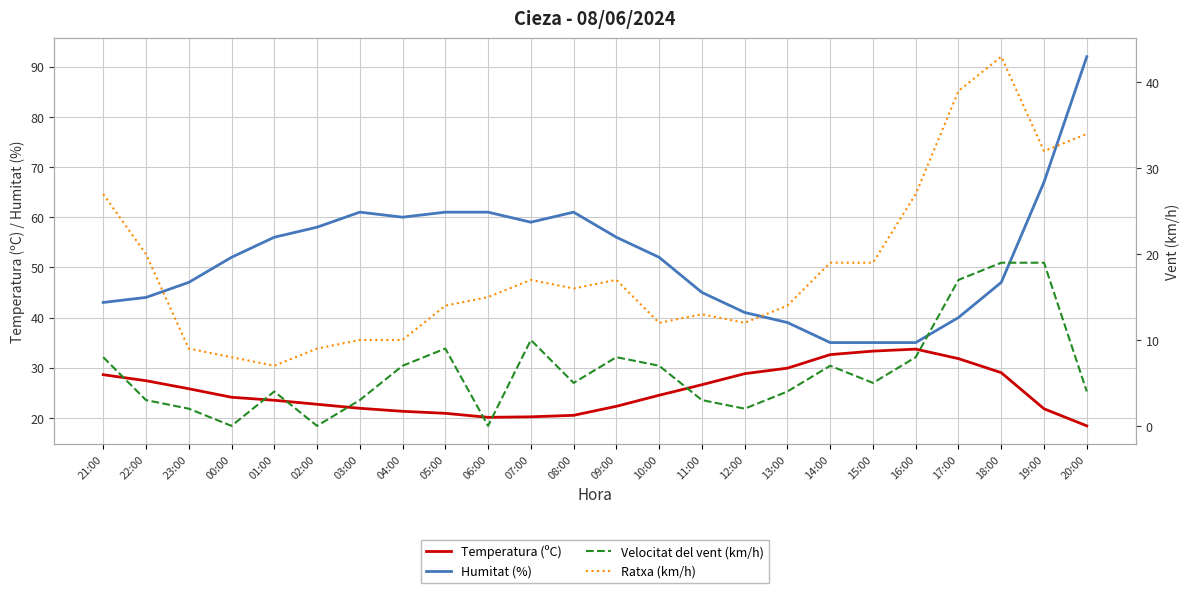

Which series has the largest total across all categories?

Humitat (%)